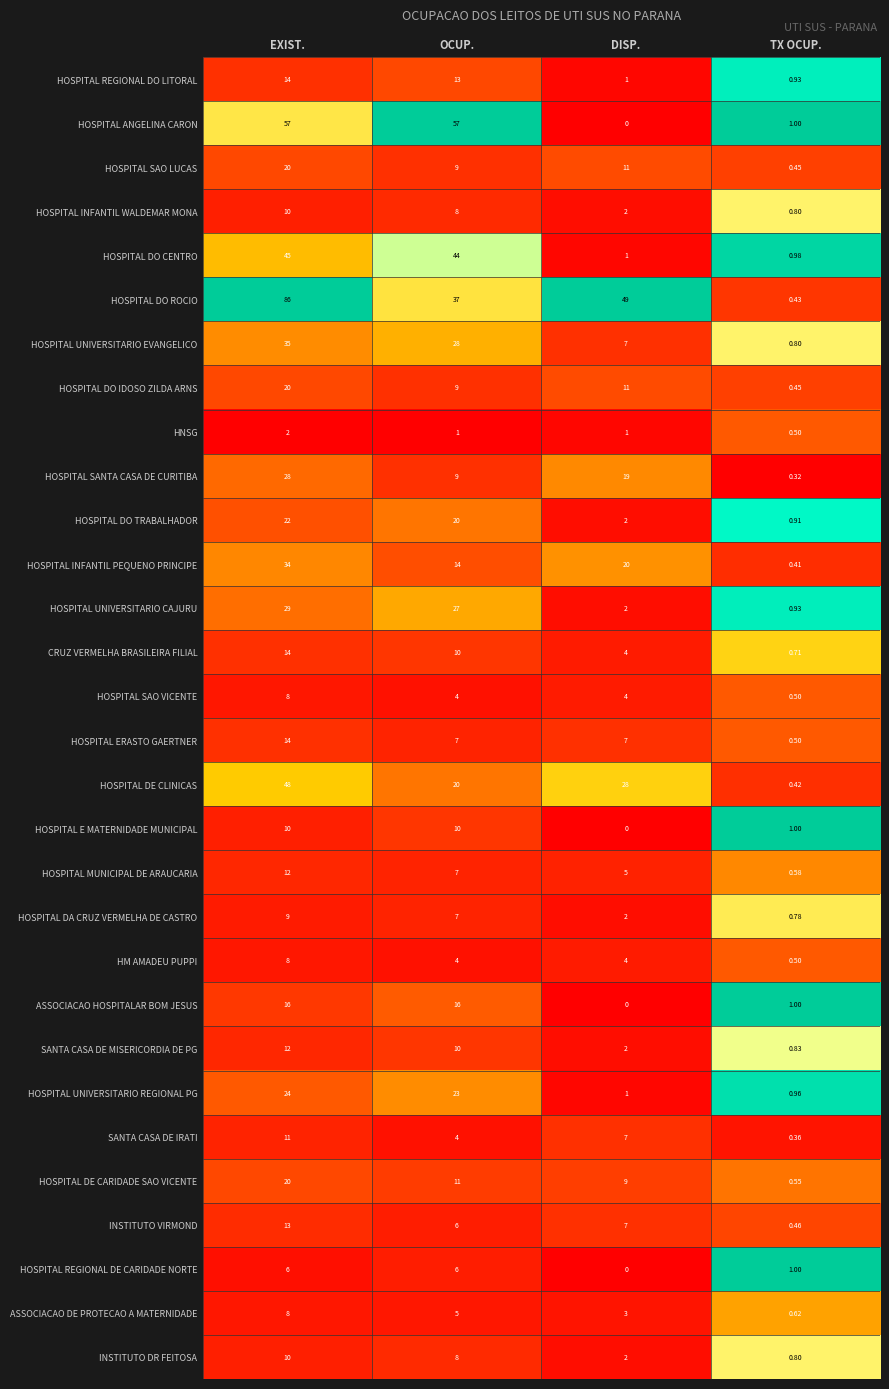

At which category is the sum across all series the highest?

EXIST.